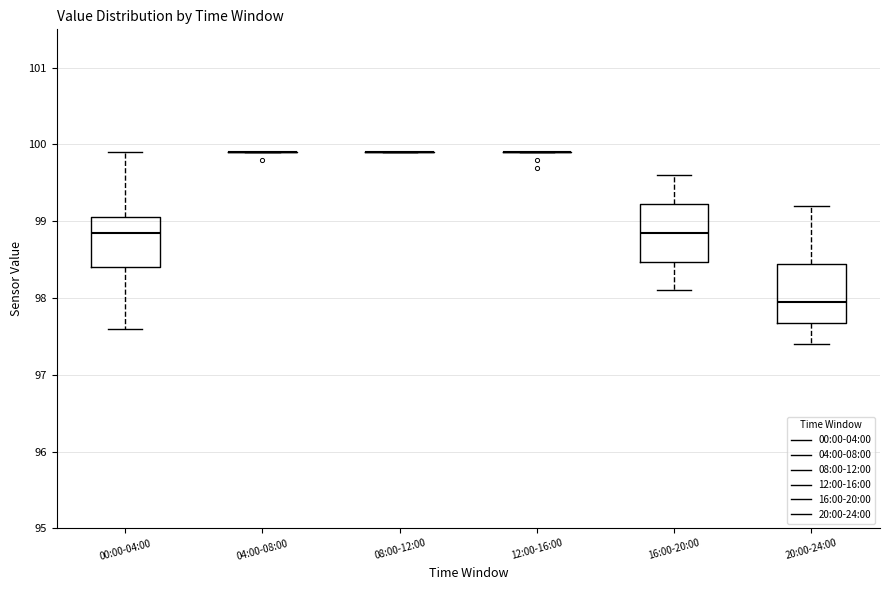

Reading left to right, transcribe this box plot: for each box, give where its median line is, the range the box spans, and where its two whiskers end, as read against the y-axis. The values are not printed on the chart, so give them approximately, as read against the axis.

00:00-04:00: median 98.9, box 98.4 to 99.1, whiskers 97.6 to 99.9
04:00-08:00: box collapsed to a line at 99.9, whiskers 99.9 to 99.9
08:00-12:00: box collapsed to a line at 99.9, whiskers 99.9 to 99.9
12:00-16:00: box collapsed to a line at 99.9, whiskers 99.9 to 99.9
16:00-20:00: median 98.9, box 98.5 to 99.2, whiskers 98.1 to 99.6
20:00-24:00: median 98.0, box 97.7 to 98.5, whiskers 97.4 to 99.2